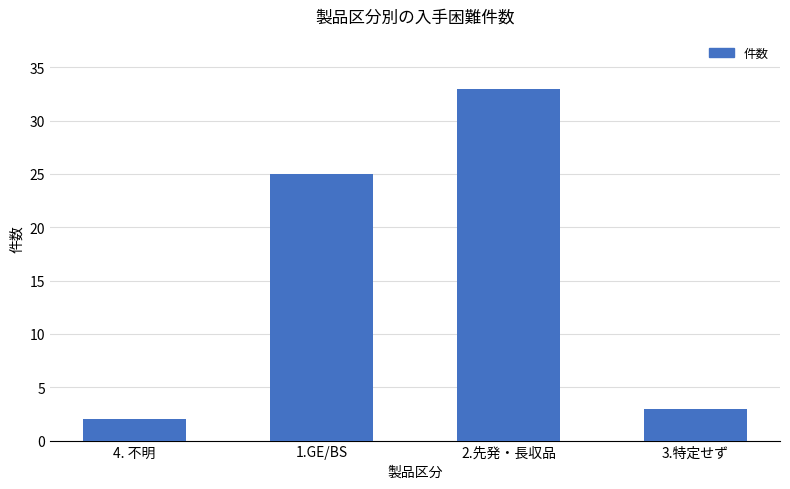

What is the change in value from 1.GE/BS to 2.先発・長収品?

+8